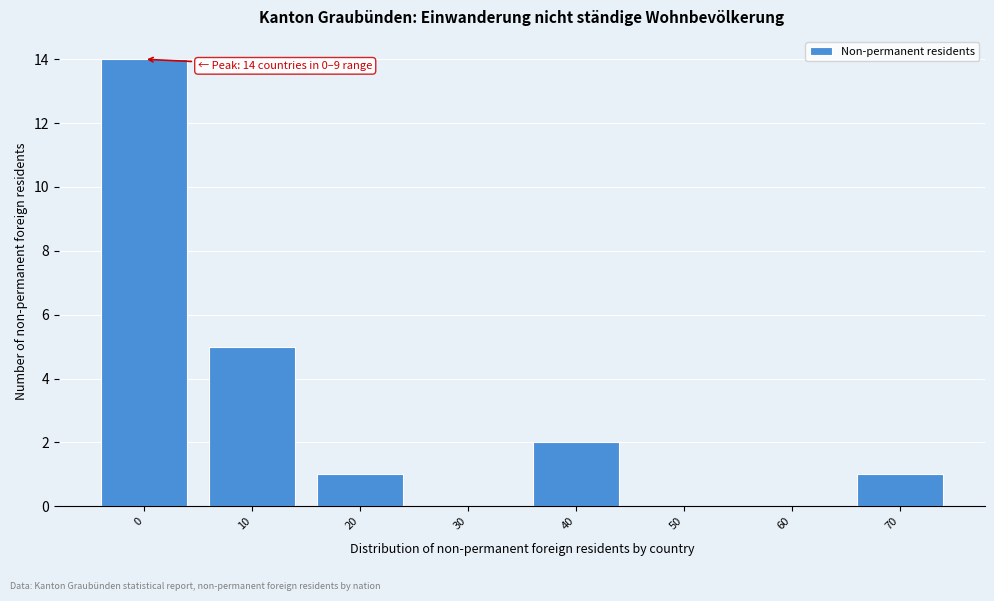

Reading left to right, what are all the values shown in this chart?

0=14	10=5	20=1	30=0	40=2	50=0	60=0	70=1